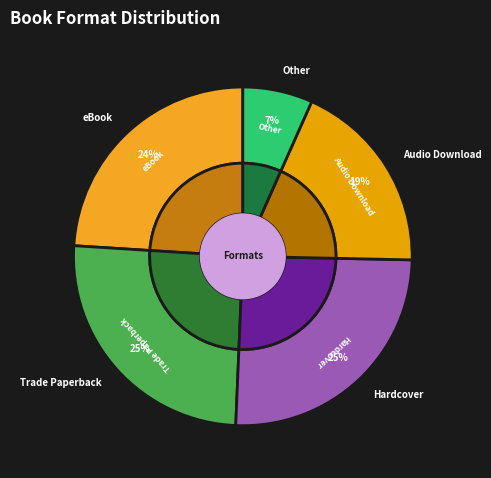

To the nearest percent, what is the average slice percentage?

20%